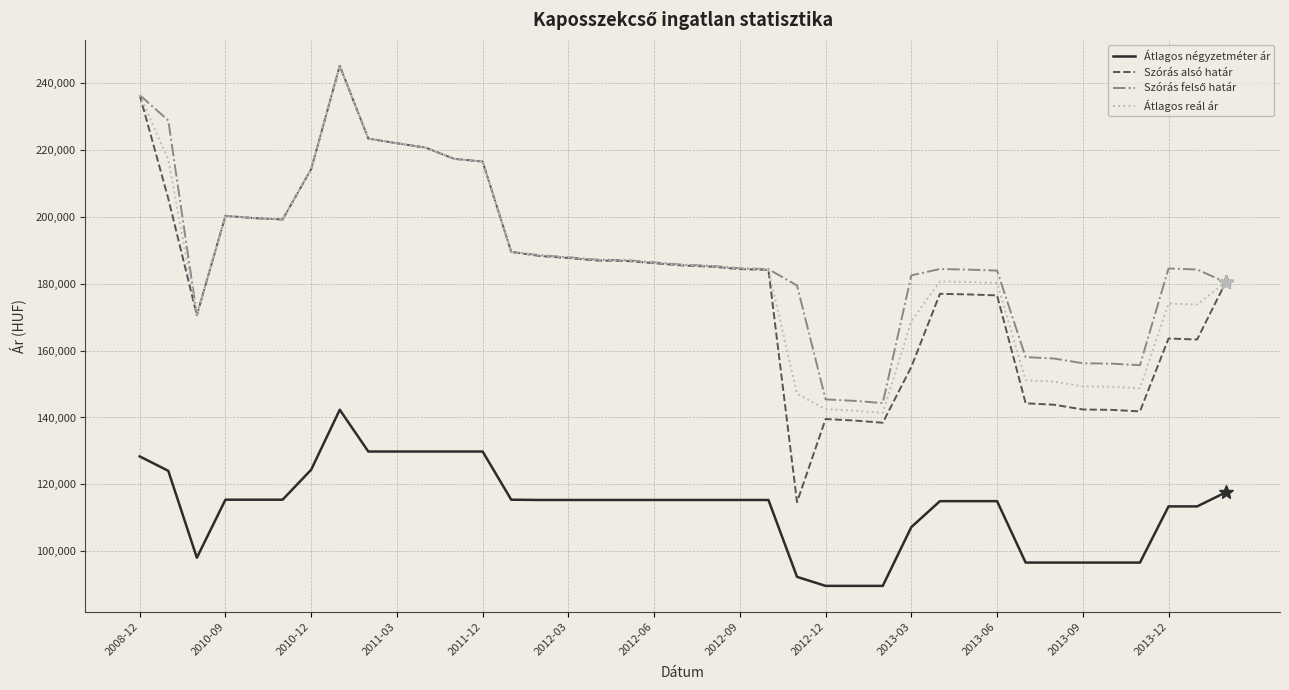

What is the minimum value shown in the chart?

89583